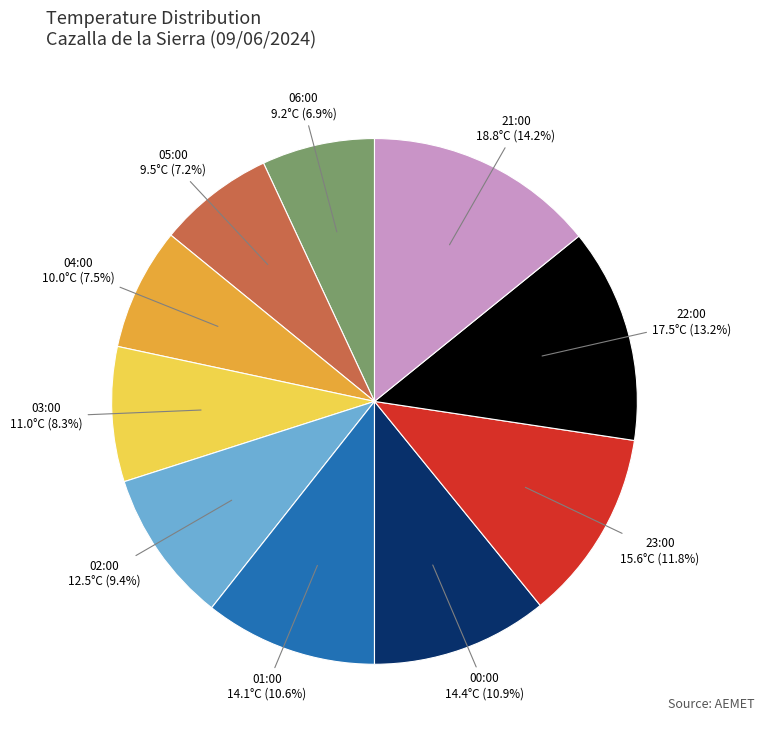

To the nearest percent, what is the average slice percentage?

10%